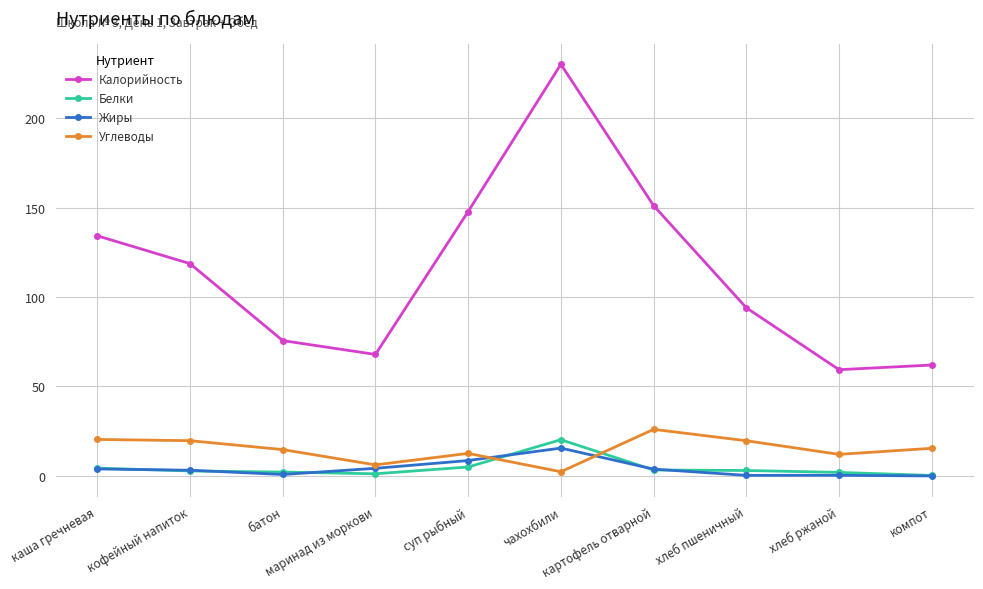

True or false: Углеводы has more than 0 interior local peaks.

True